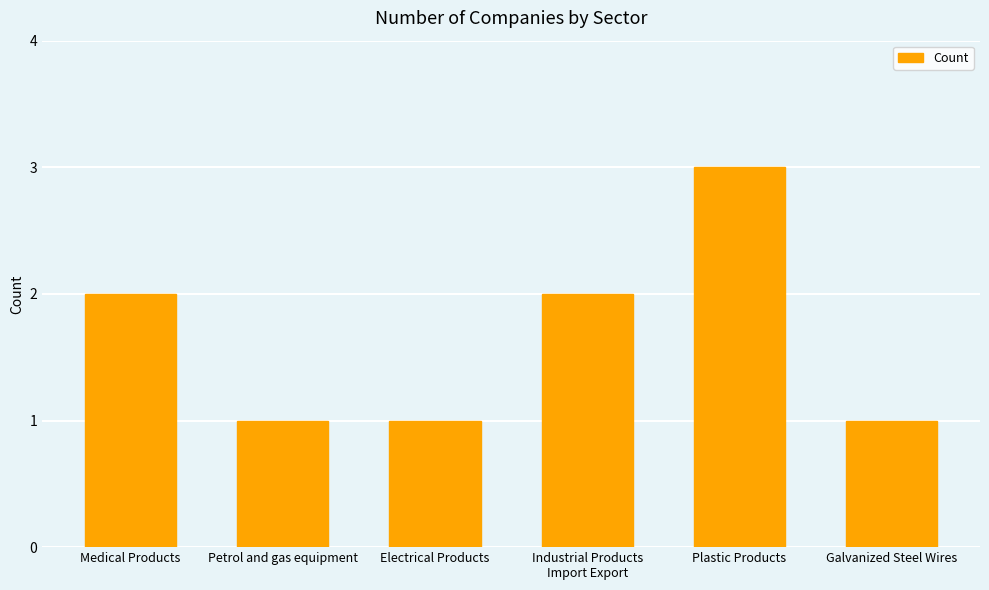

What is the average value?

2